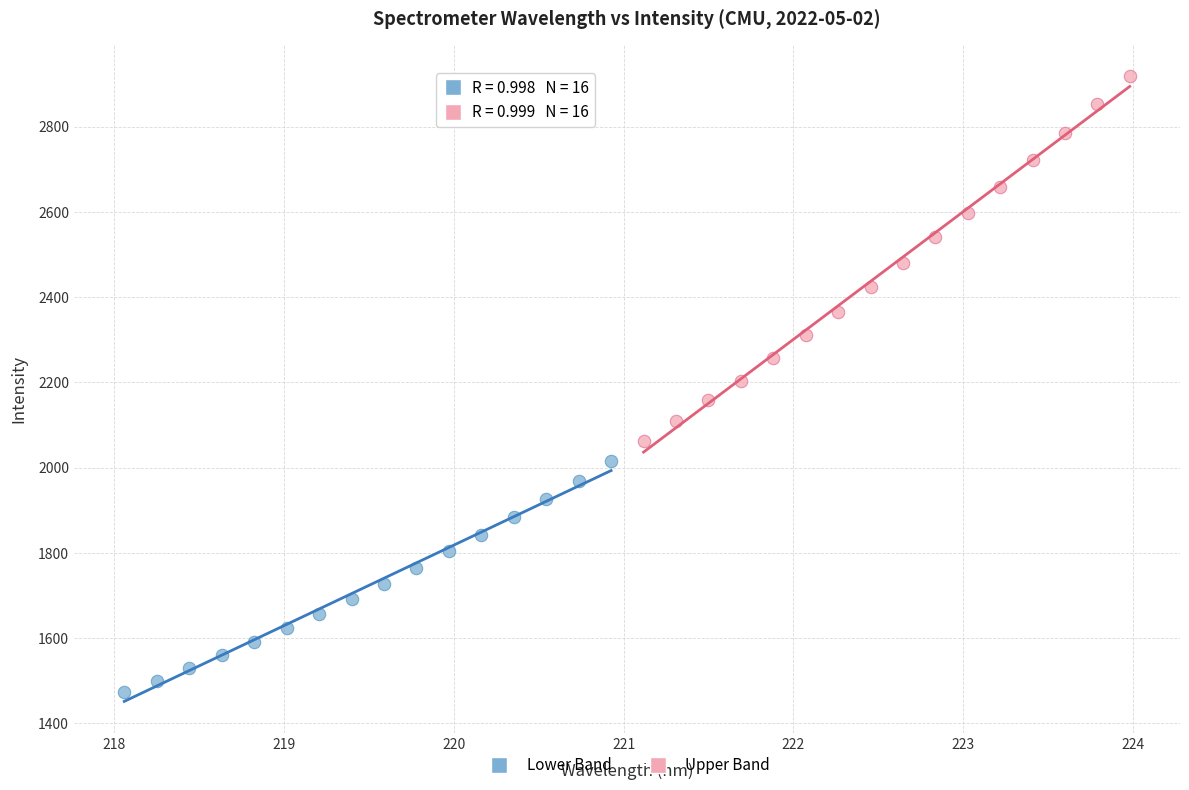

Which series reaches the maximum Y coordinate?

Upper Band